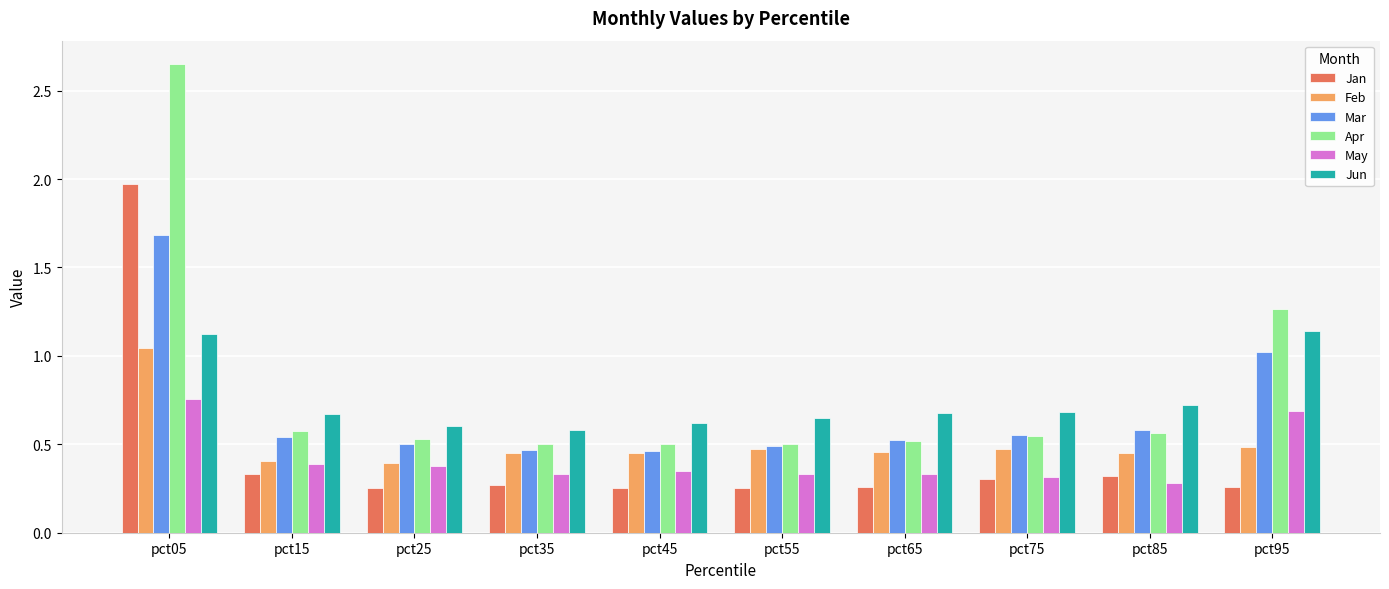

What is the sum of all Apr values?

8.2